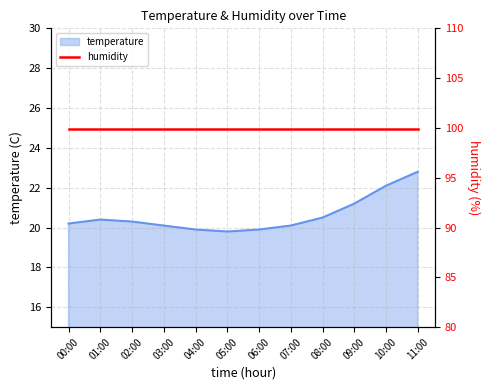

What is the sum of the values at 04:00 and 07:00?

40.0